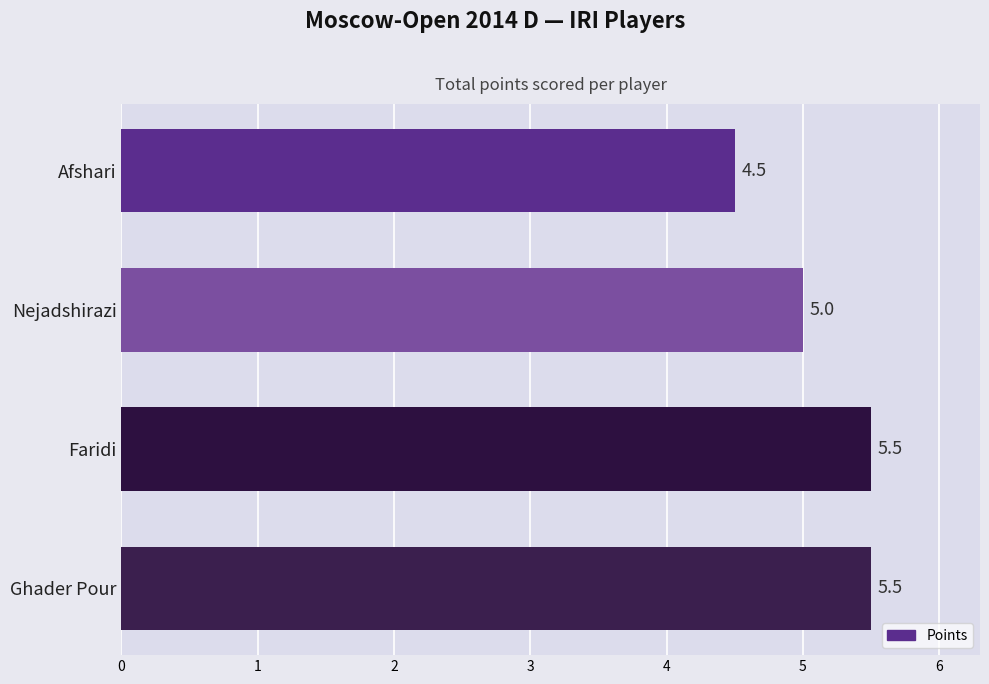

What is the maximum value shown in the chart?

5.5